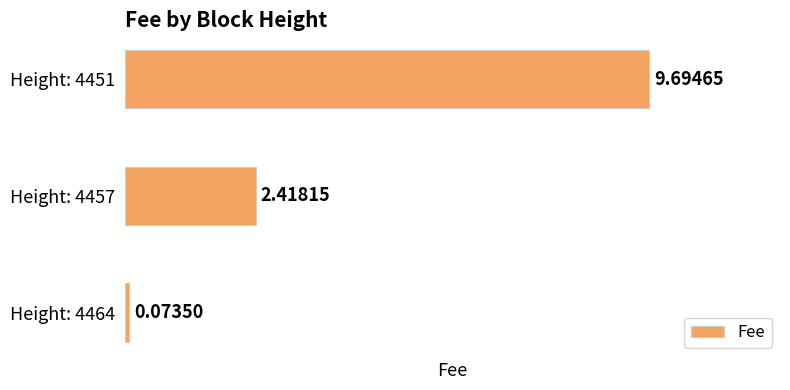

What is the sum of all values?

12.2